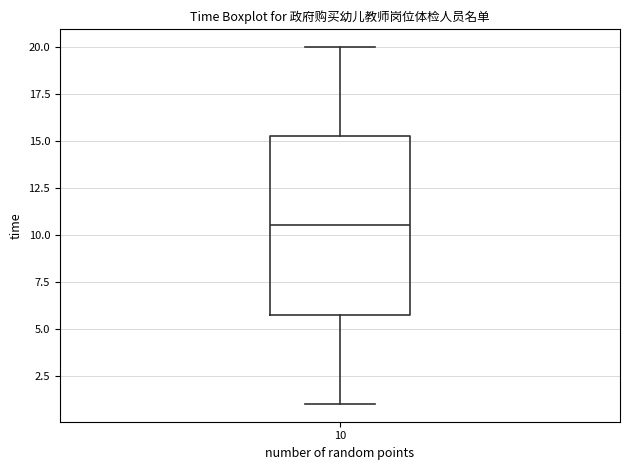

Where is the upper edge of the box at x = 10 on the y-axis? The values are not printed on the chart, so give them approximately, as read against the axis.

15.5